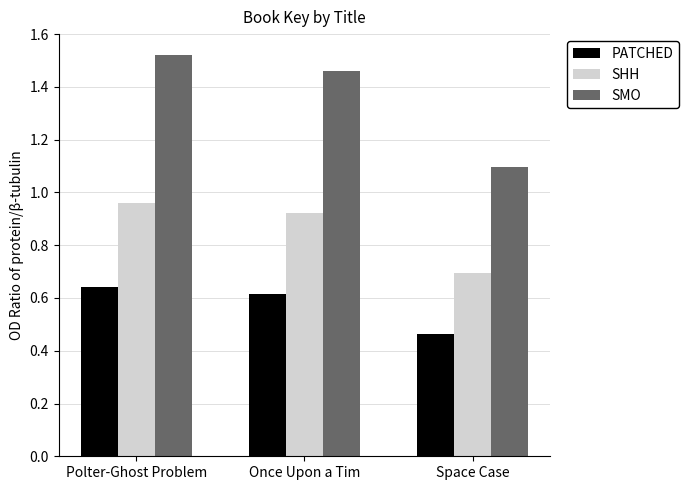

Is it true that SMO equals 2.6 at Once Upon a Tim?

False